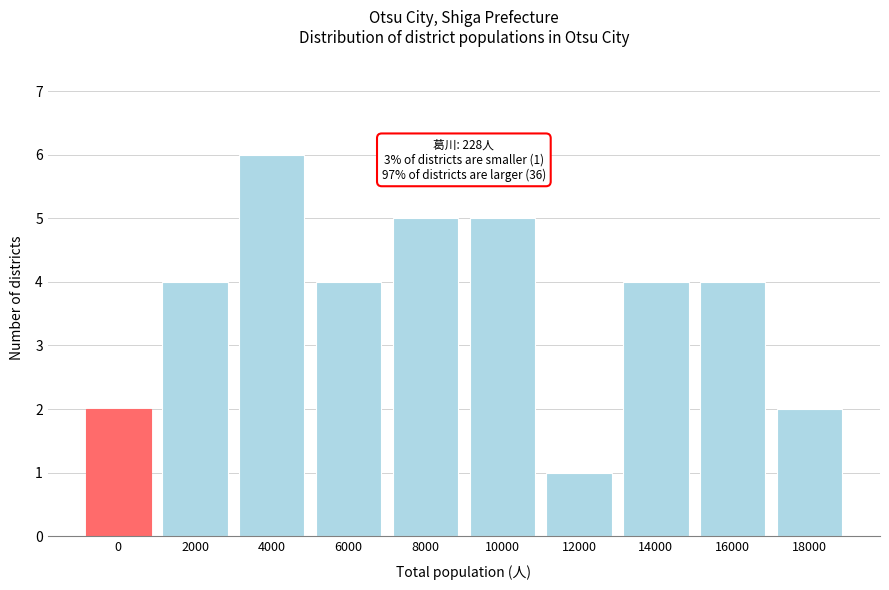

Reading right to left, extract all data points from this chart.

18000=2	16000=4	14000=4	12000=1	10000=5	8000=5	6000=4	4000=6	2000=4	0=2